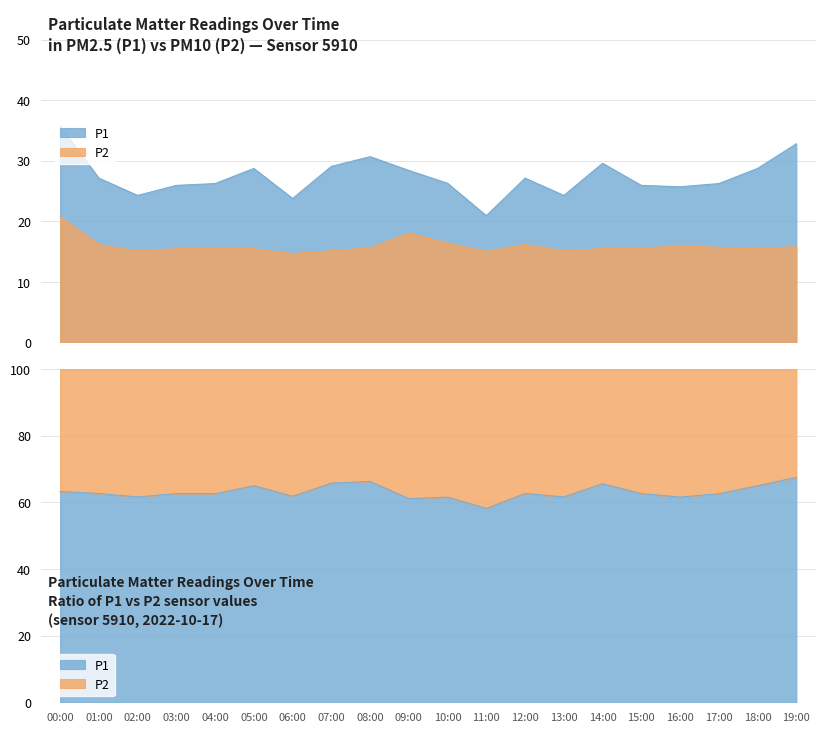

Rank the series by their average value, from highest to lowest.

P1, P2